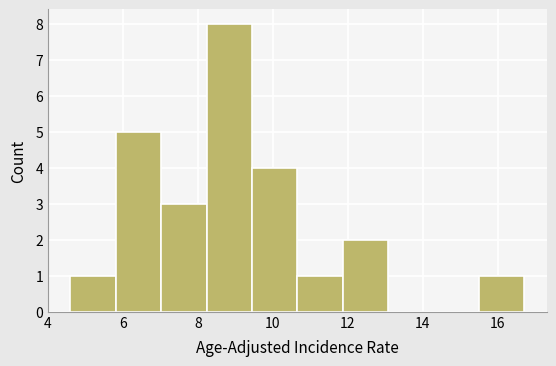

Reading left to right, transcribe this chart: for each bar, give the range it covers on the x-axis and its height. Neither the bar edges nor the heights are printed on the chart, so give them approximately, as read against the axes.

4.6 to 5.8: 1
5.8 to 7.0: 5
7.0 to 8.2: 3
8.2 to 9.4: 8
9.4 to 10.6: 4
10.6 to 11.8: 1
11.8 to 13.0: 2
13.0 to 14.2: 0
14.2 to 15.4: 0
15.4 to 16.8: 1